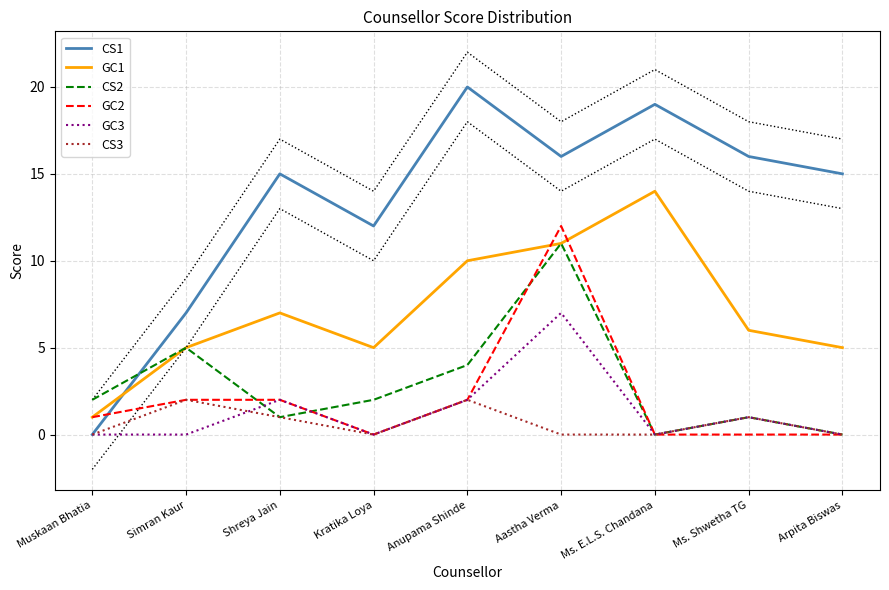

How many data points in GC2 are above 1?

4